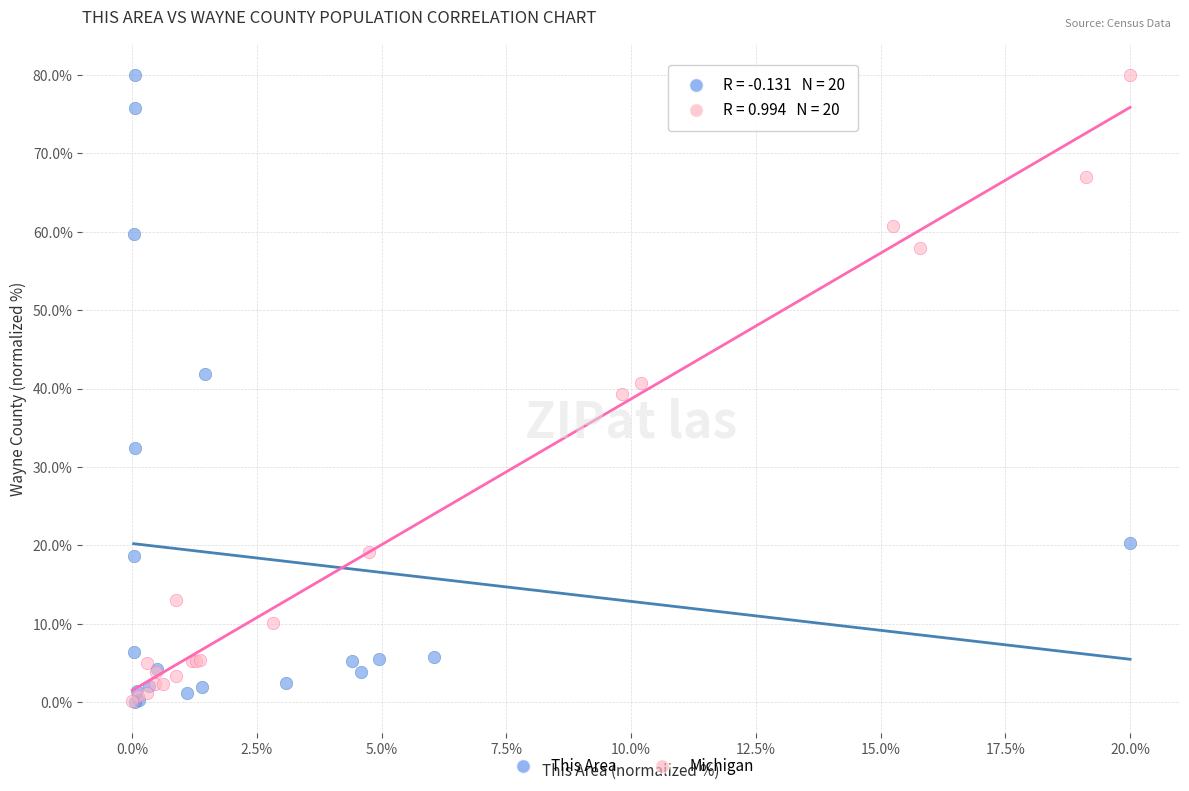

What are all the series names shown in the legend?

This Area, Michigan